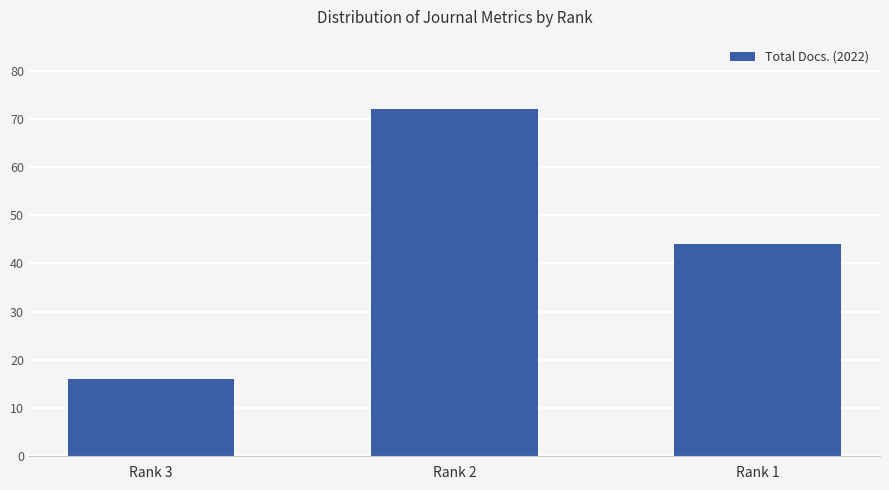

Rank the categories by value from lowest to highest.

Rank 3, Rank 1, Rank 2